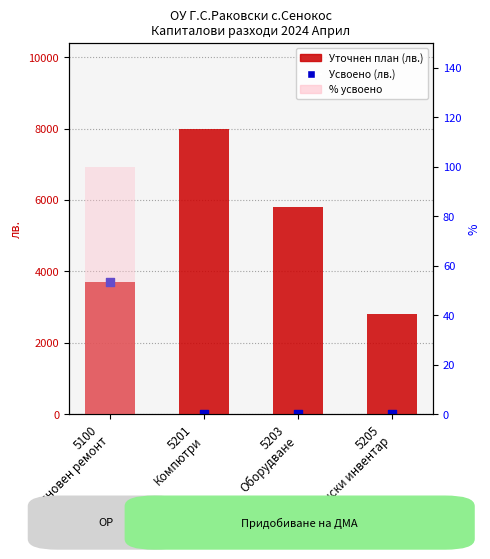

What are all the series names shown in the legend?

Уточнен план (лв.), Усвоено към отчетния период (лв.), % усвоено